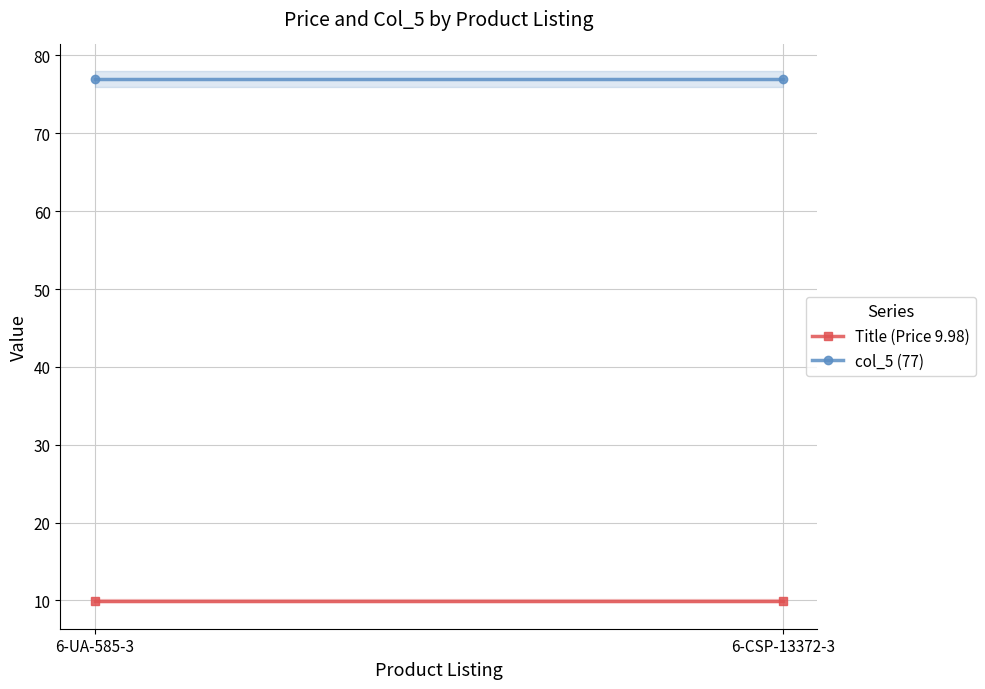

Rank the series at 6-UA-585-3 from highest to lowest value.

col_5 (77), Title (Price 9.98)